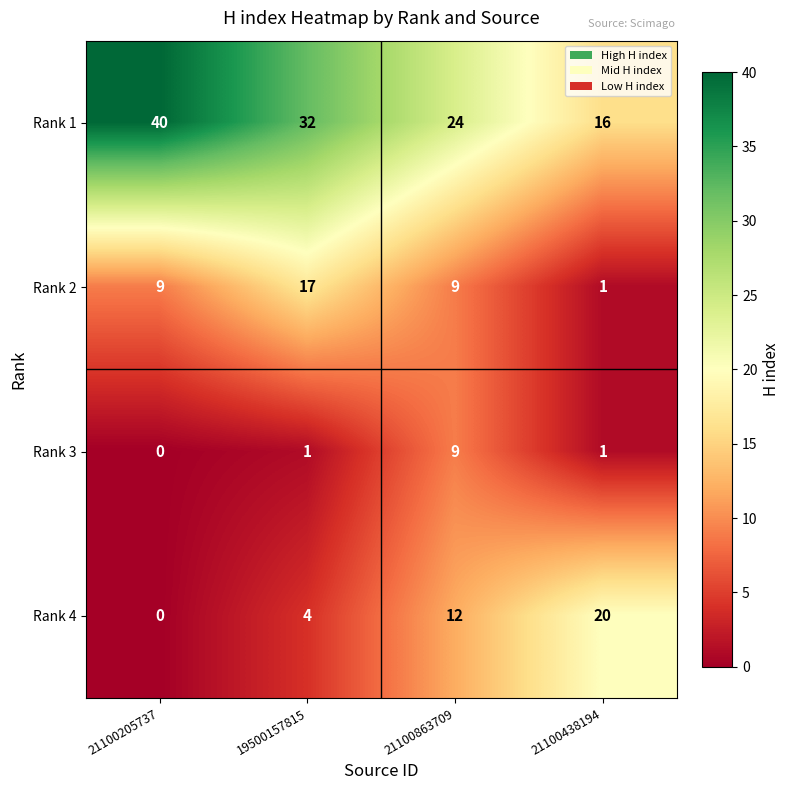

The value of Rank 2 at 21100863709 is 9. True or false?

True